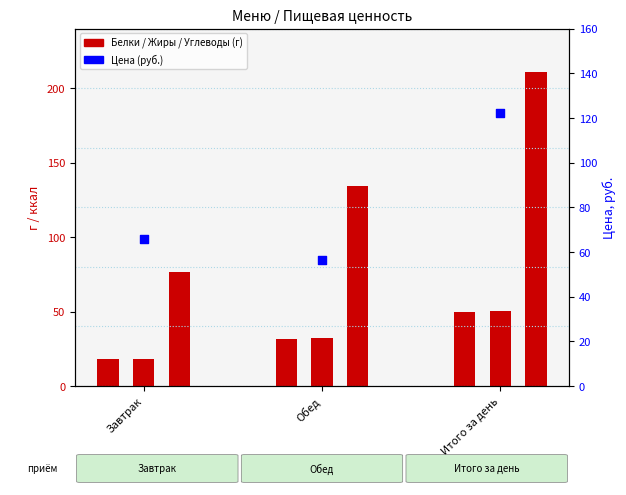

Approximately how many times larger is the value at Завтрак compared to Итого за день?

0.5